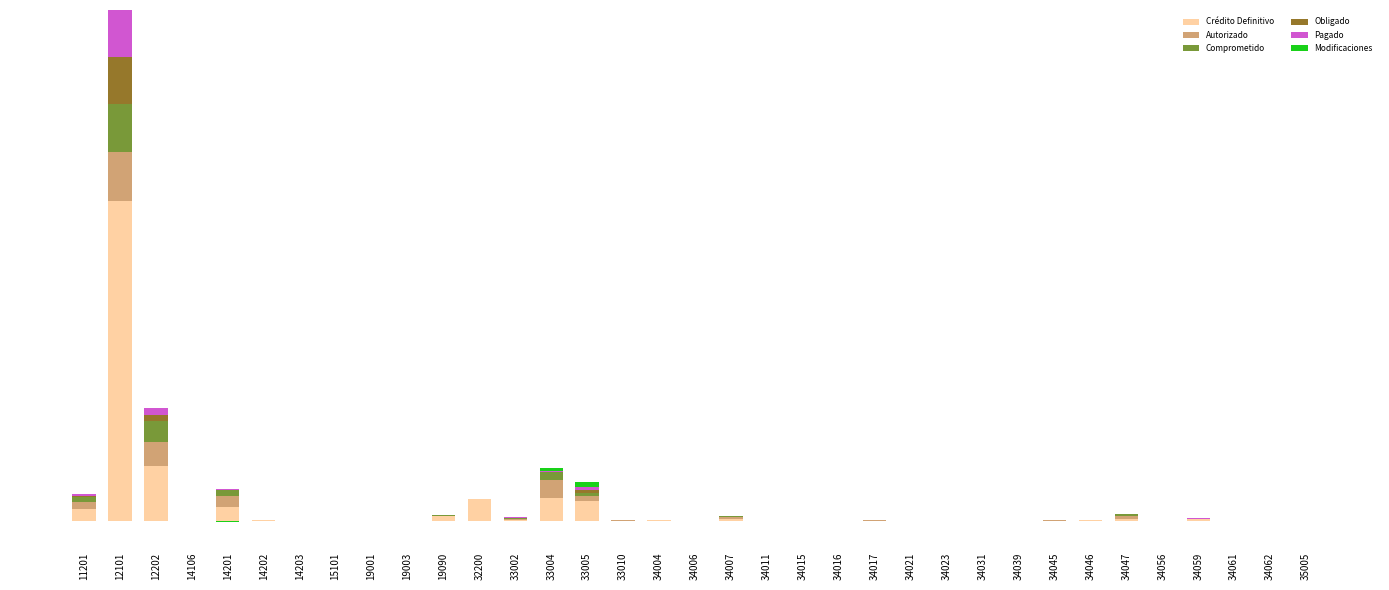

Rank the series at 34006 from lowest to highest value.

Autorizado, Comprometido, Obligado, Pagado, Modificaciones, Crédito Definitivo